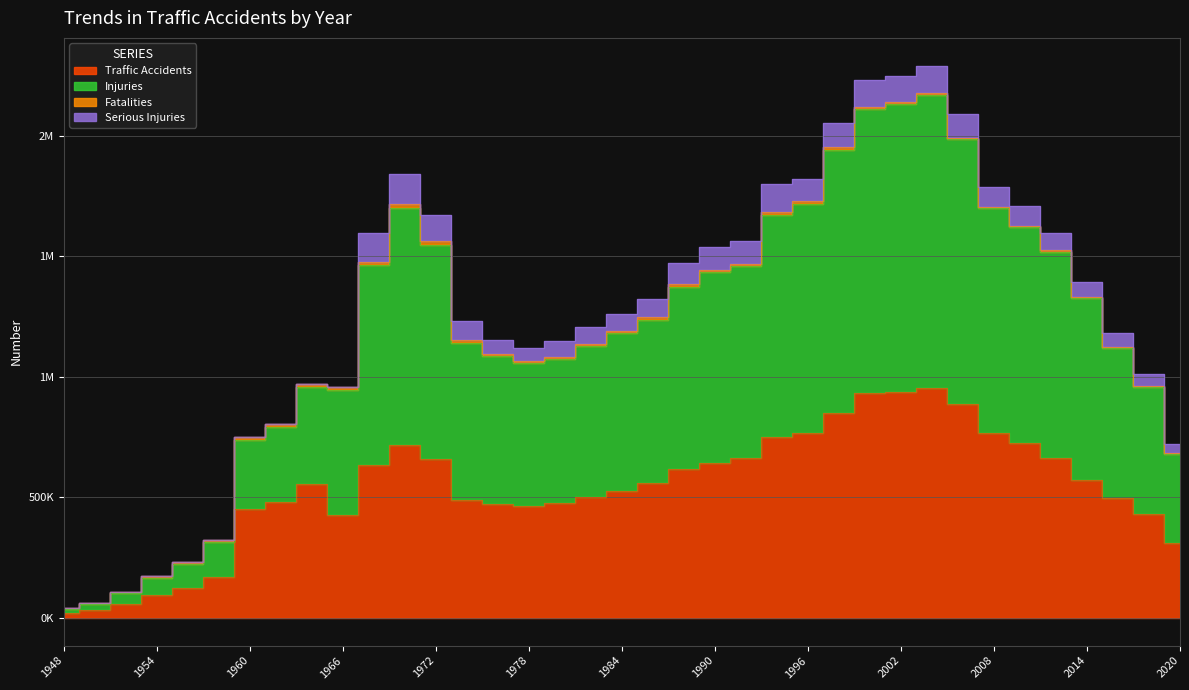

What is the greatest value displayed?

2290872